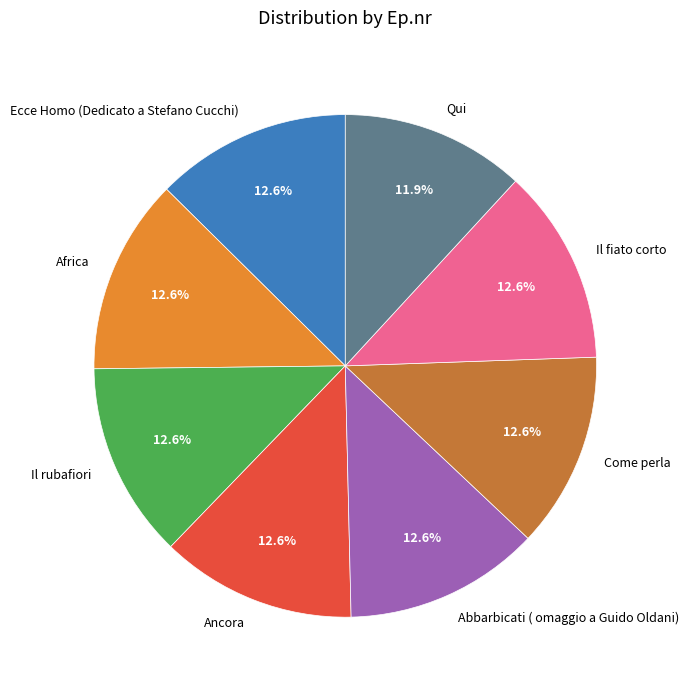

Which slice is the smallest?

Qui